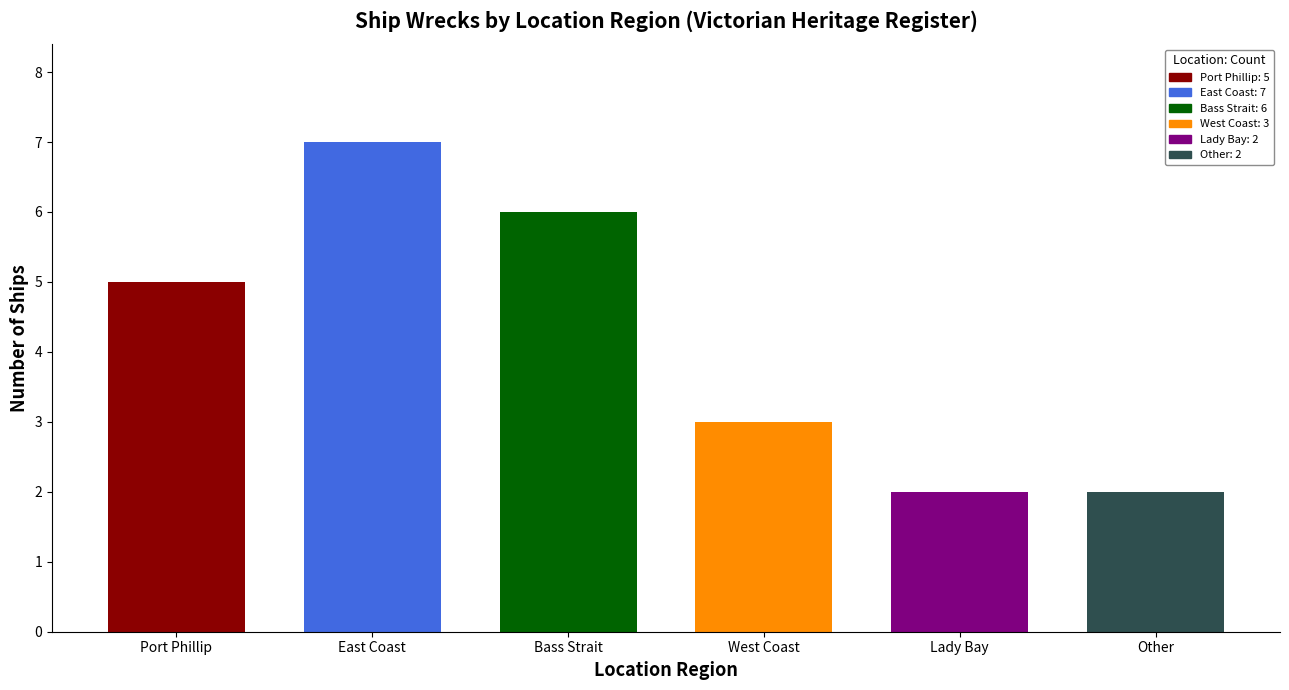

What is the sum of all values?

25